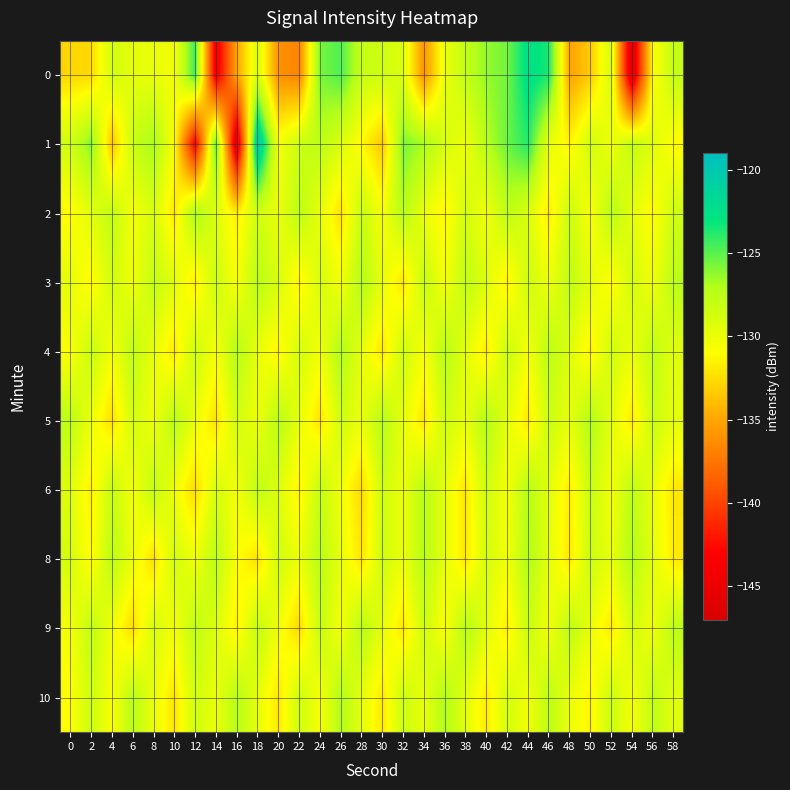

Count the number of data series in this chart.

10